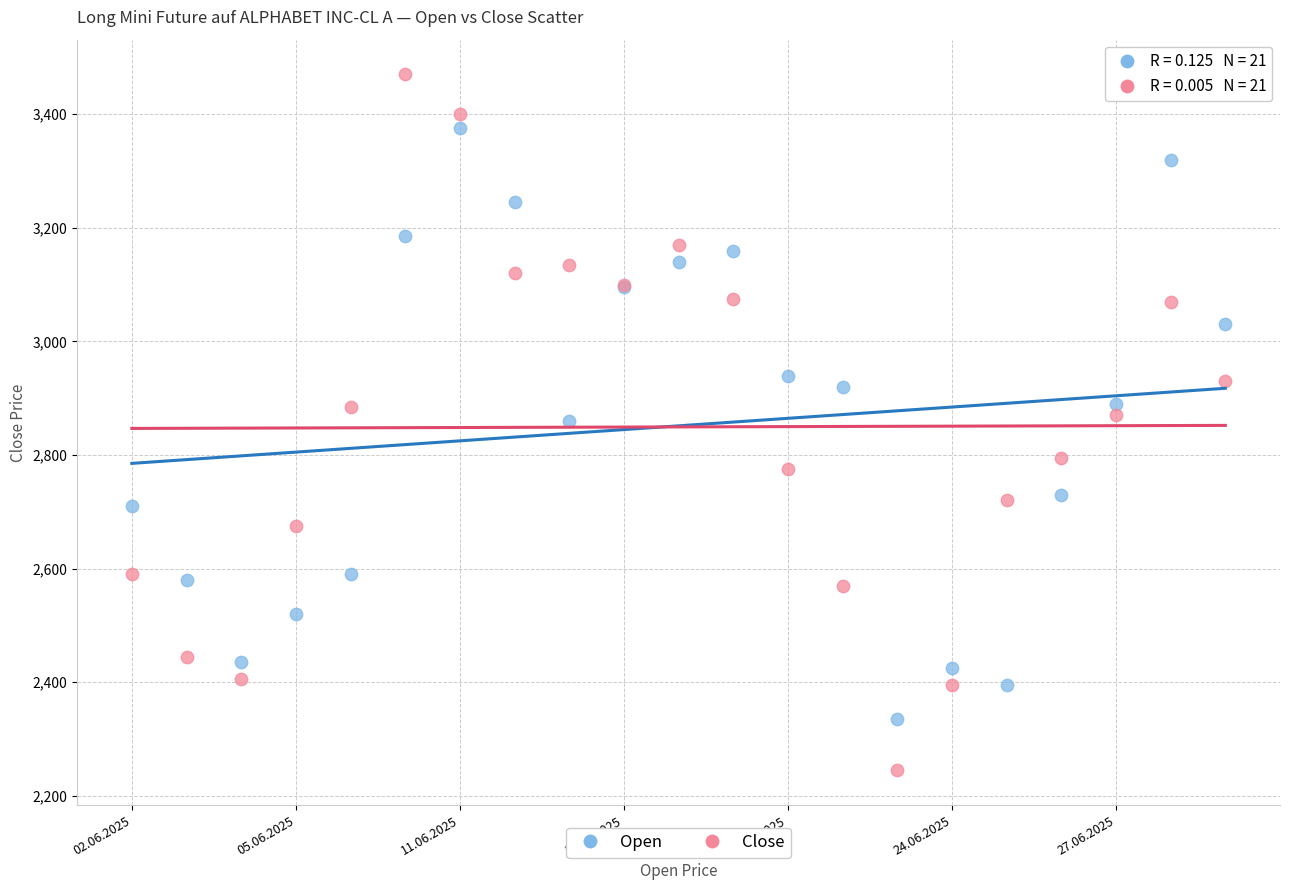

Which series reaches the maximum Y coordinate?

Close